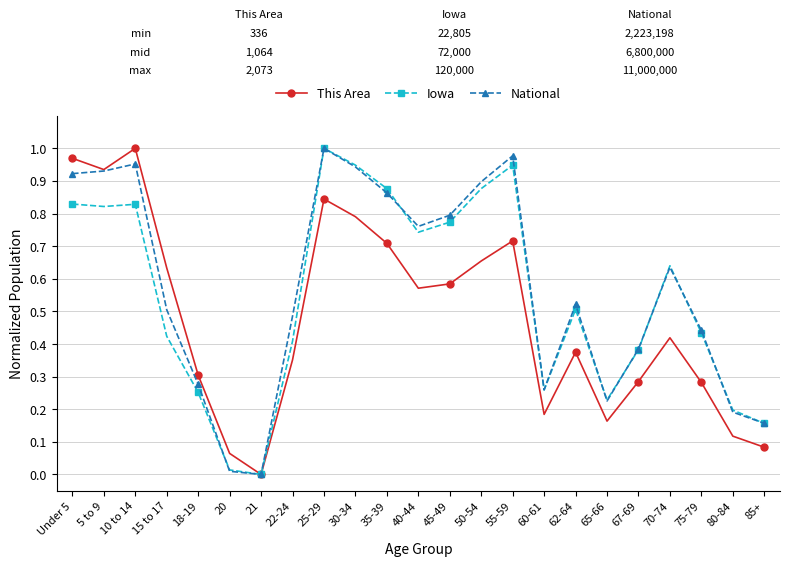

Count the number of categories in the chart.

23